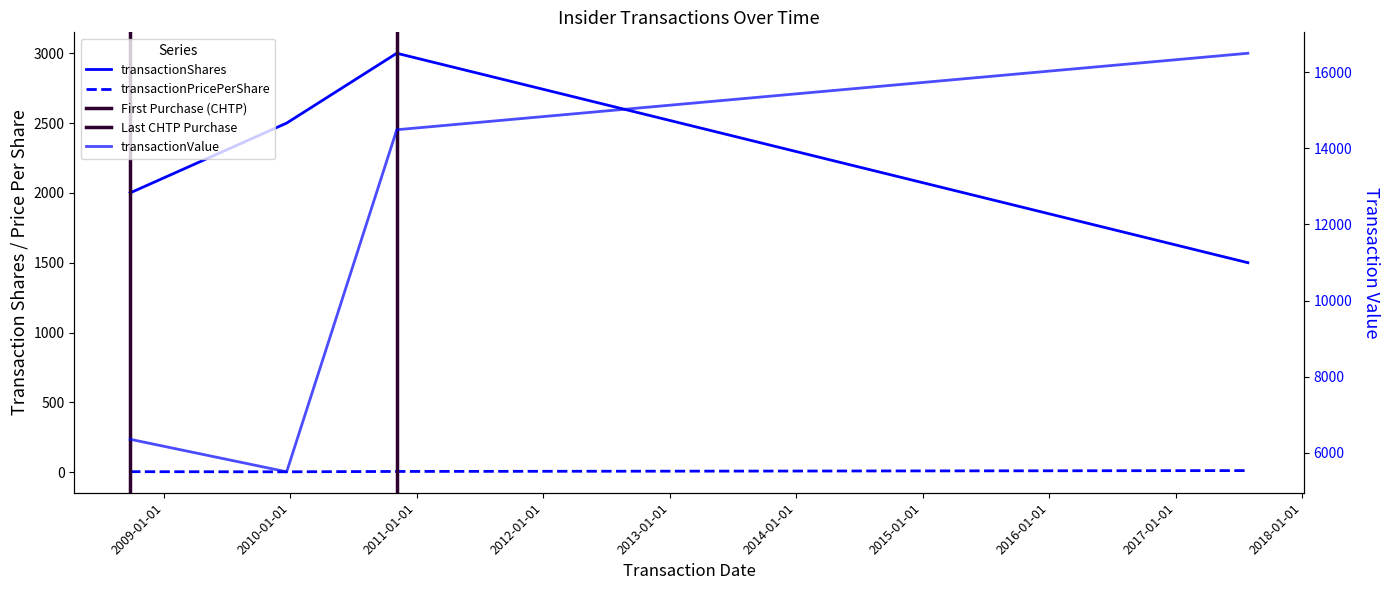

What position from the right is 2010-11-04?

2